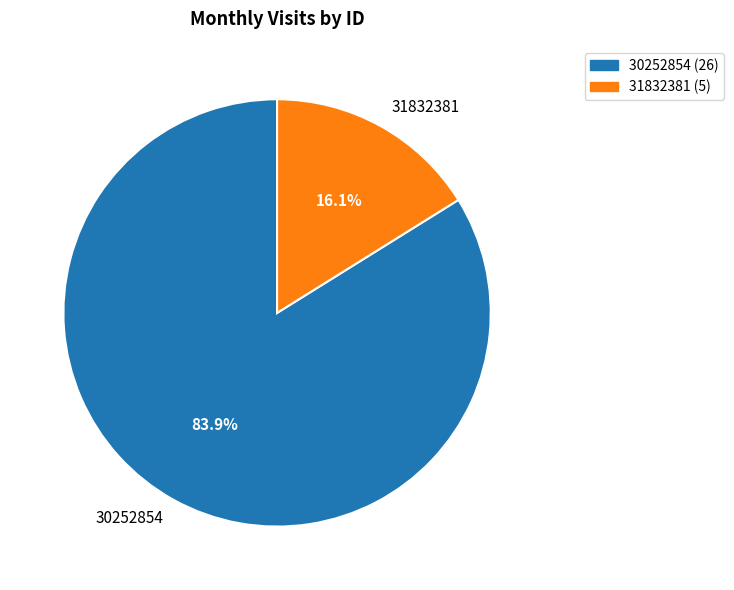

What portion of the pie excludes 30252854?

16.1%